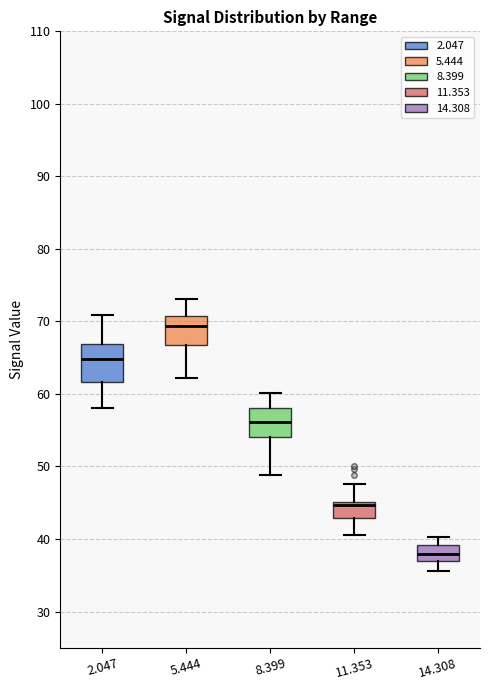

Which box's median line is the lowest?

14.308